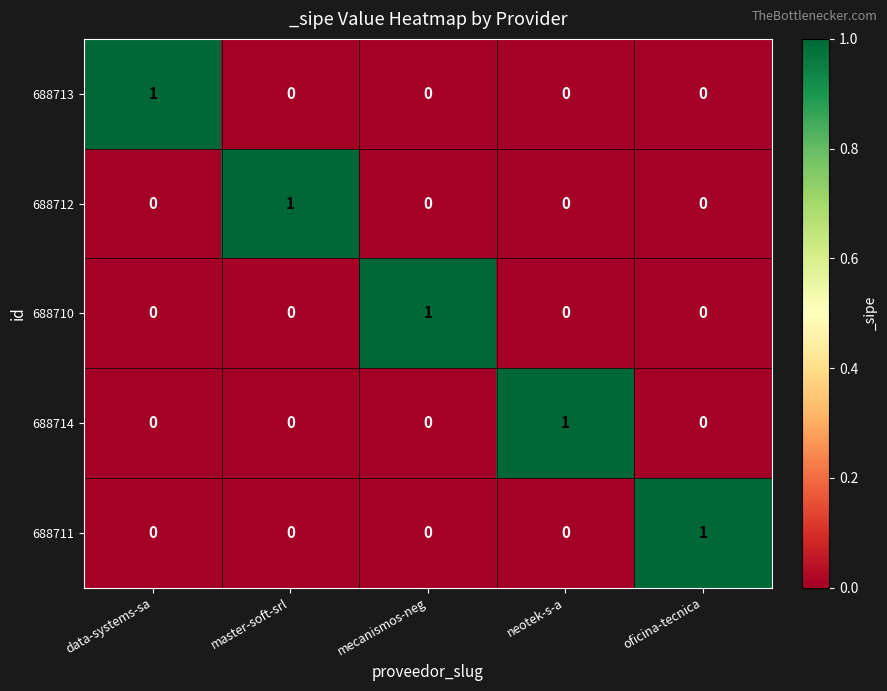

At how many categories does at least one series exceed 0?

5